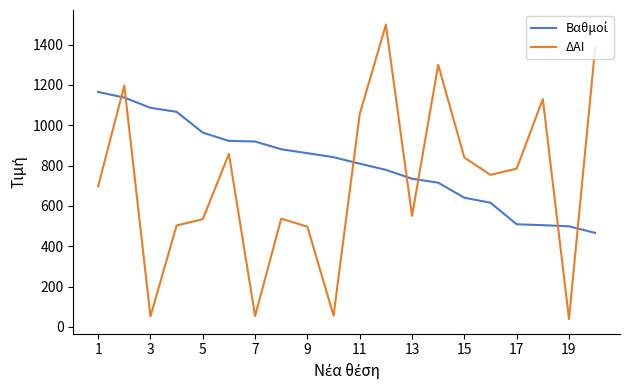

Which series has the largest range (max minus min)?

ΔΑΙ